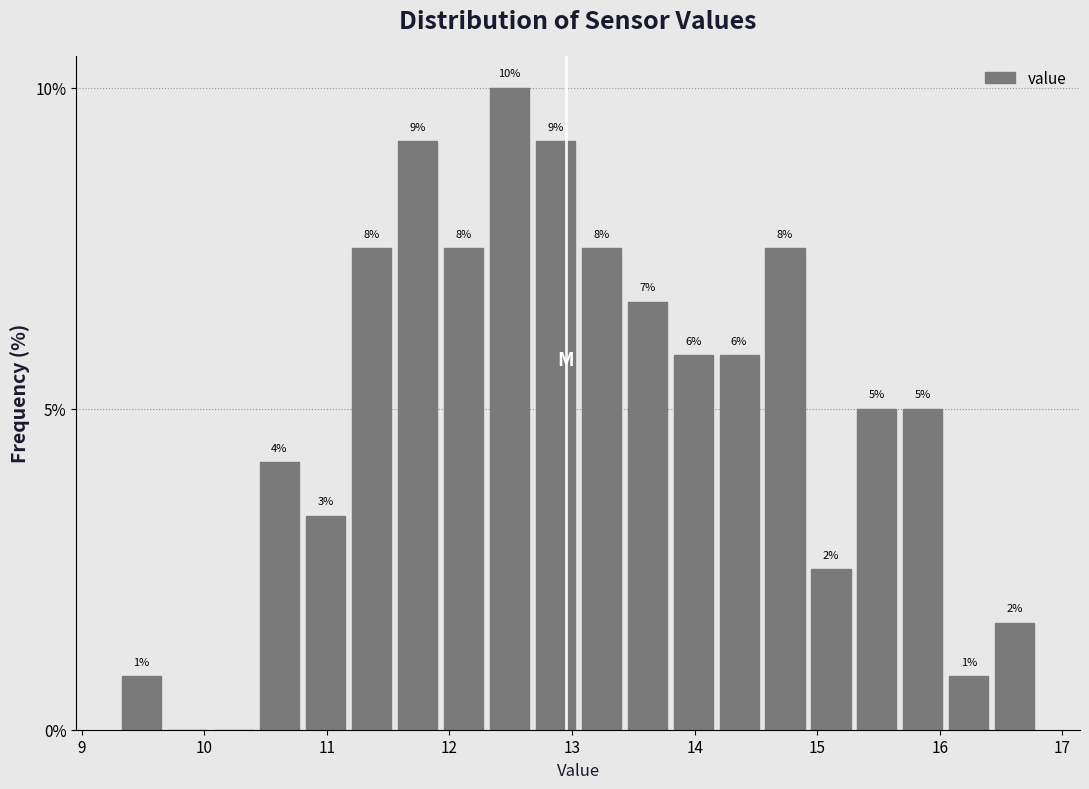

Read against the x-axis, roughly where is the centre of the tallest bar?

12.5